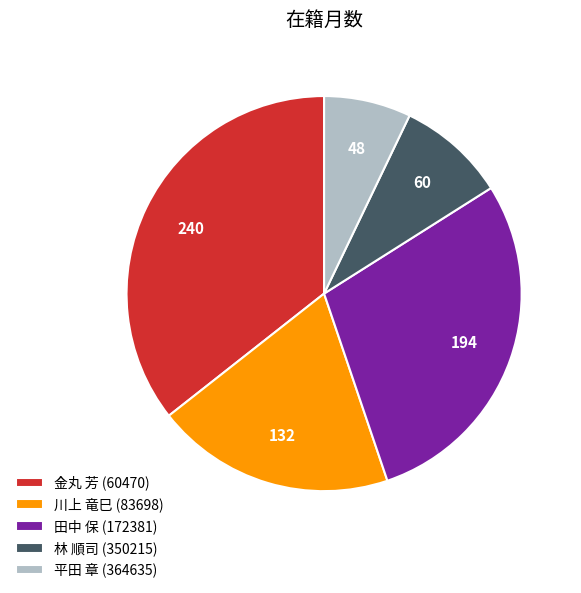

How many segments does this pie chart have?

5